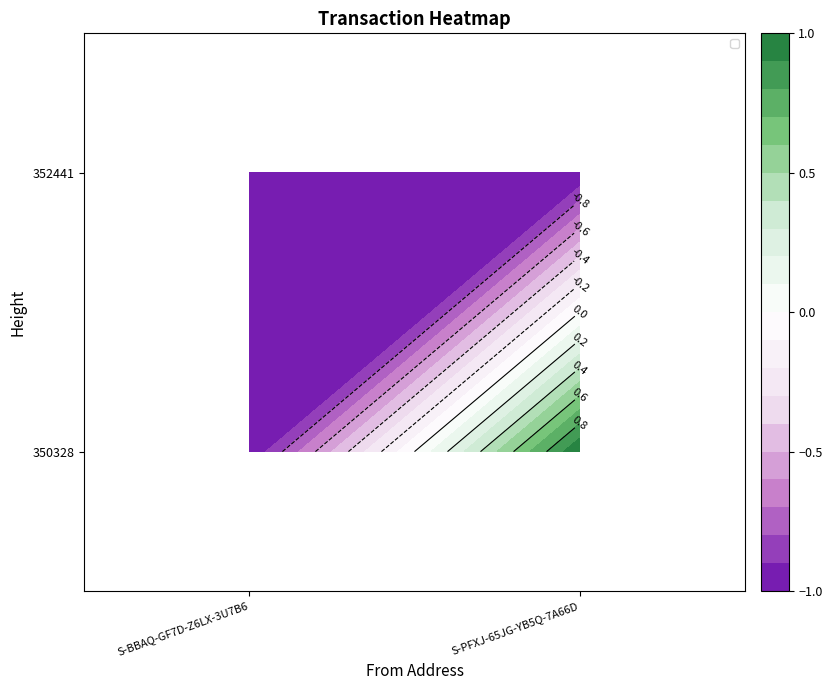

The value of 352441 at S-PFXJ-65JG-YB5Q-7A66D is -0.7. True or false?

False